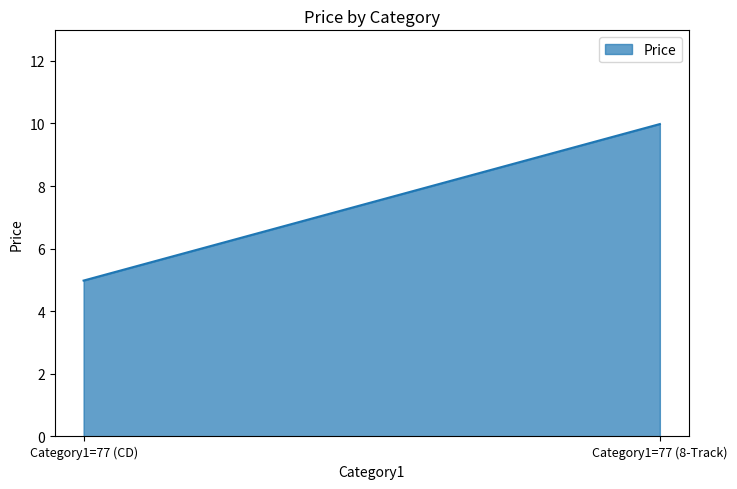

Does the chart display data point markers on the line(s)?

No